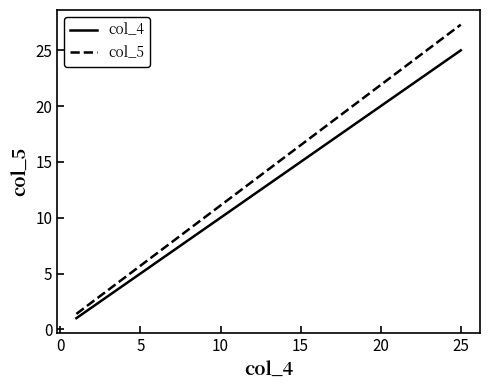

What is the sum of all col_4 values?

325.0